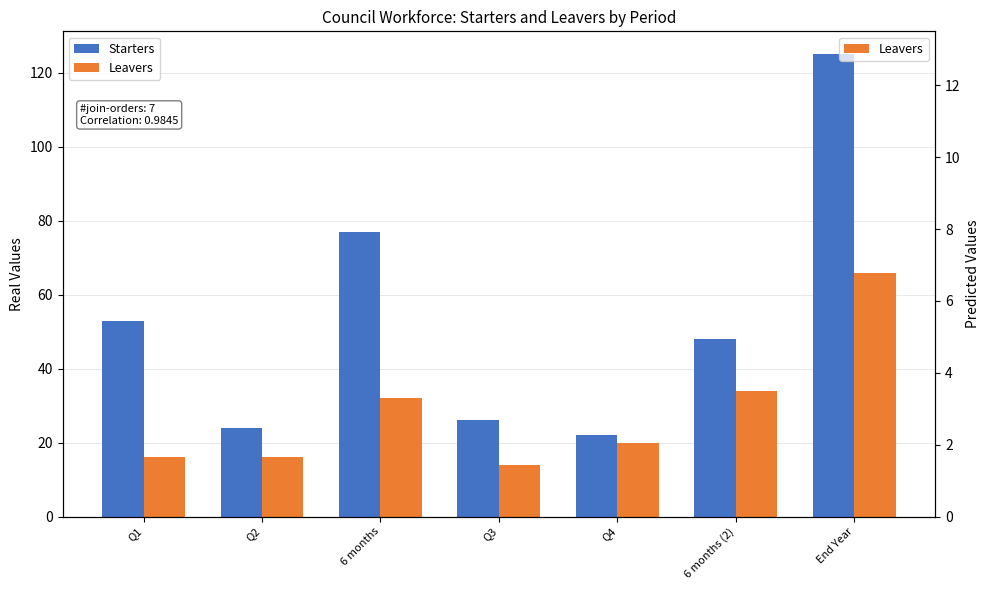

What are all the series names shown in the legend?

Starters, Leavers